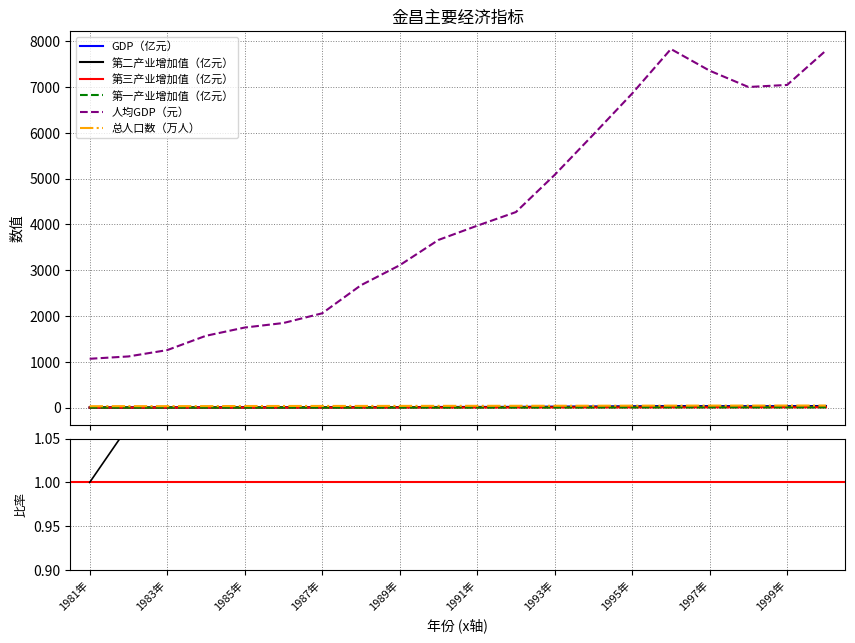

Does the chart display data point markers on the line(s)?

No